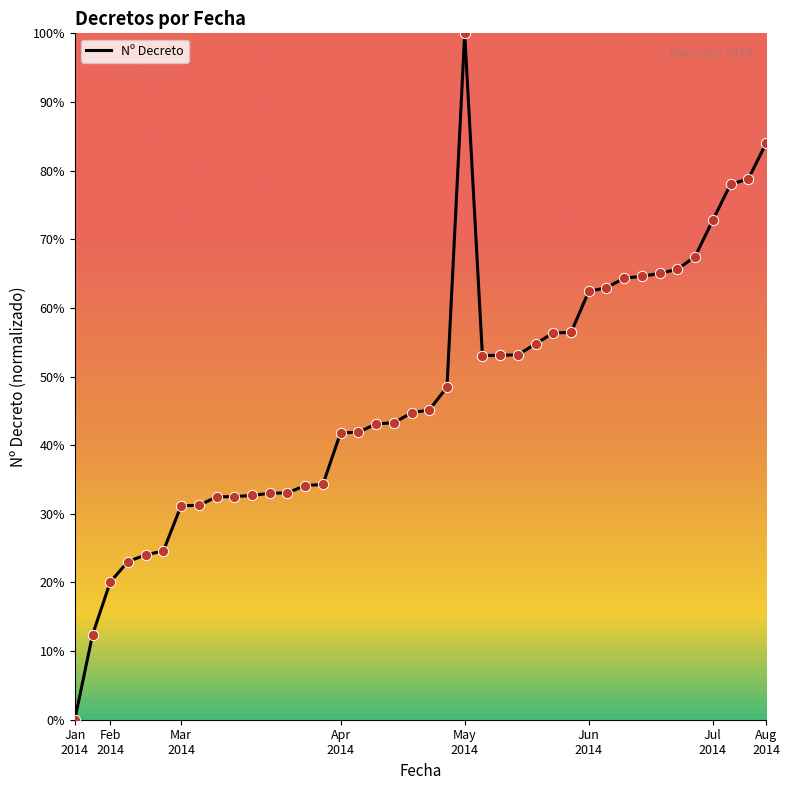

What is the maximum value shown in the chart?

100.0